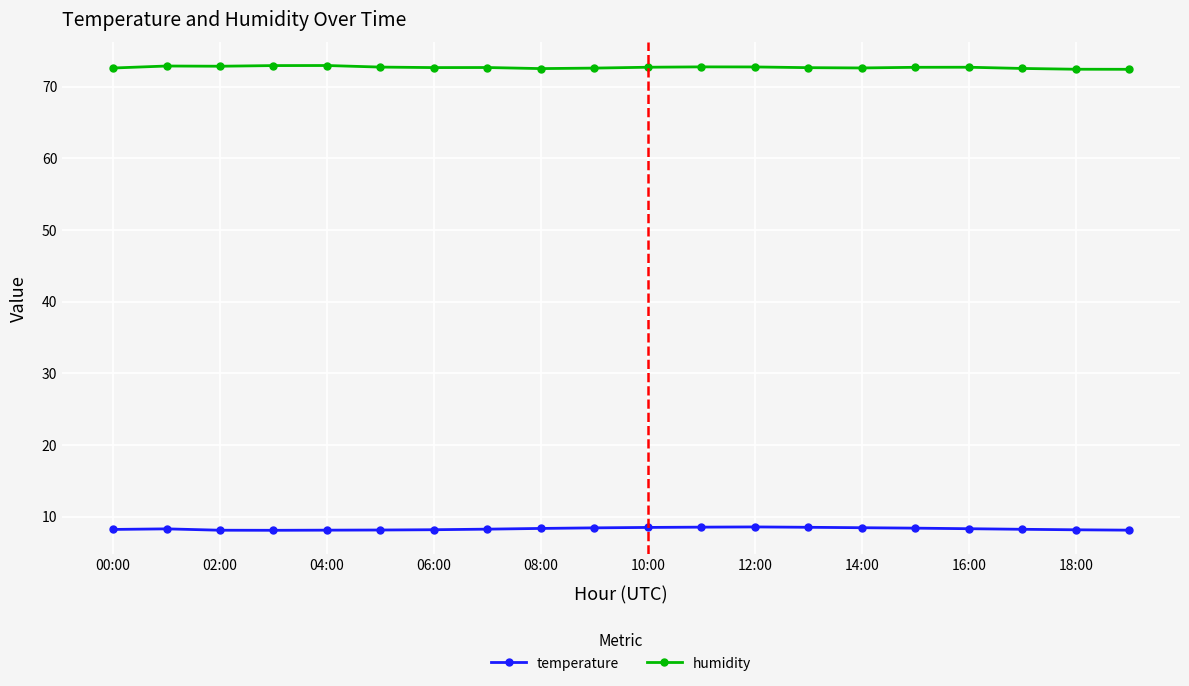

True or false: humidity has more than 2 points higher than both neighbors.

True